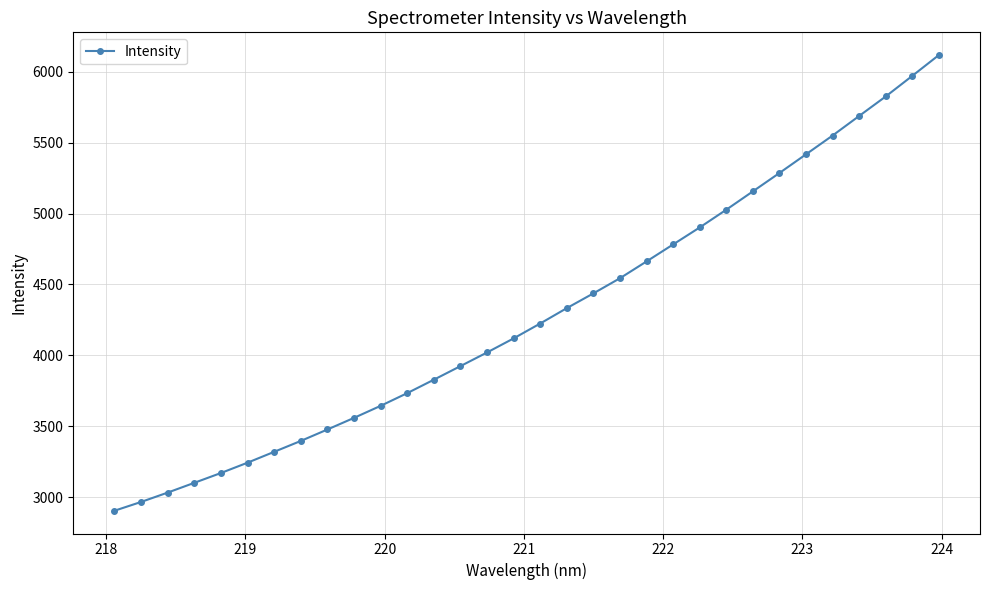

What is the value of the 12th point from the left?

3733.5